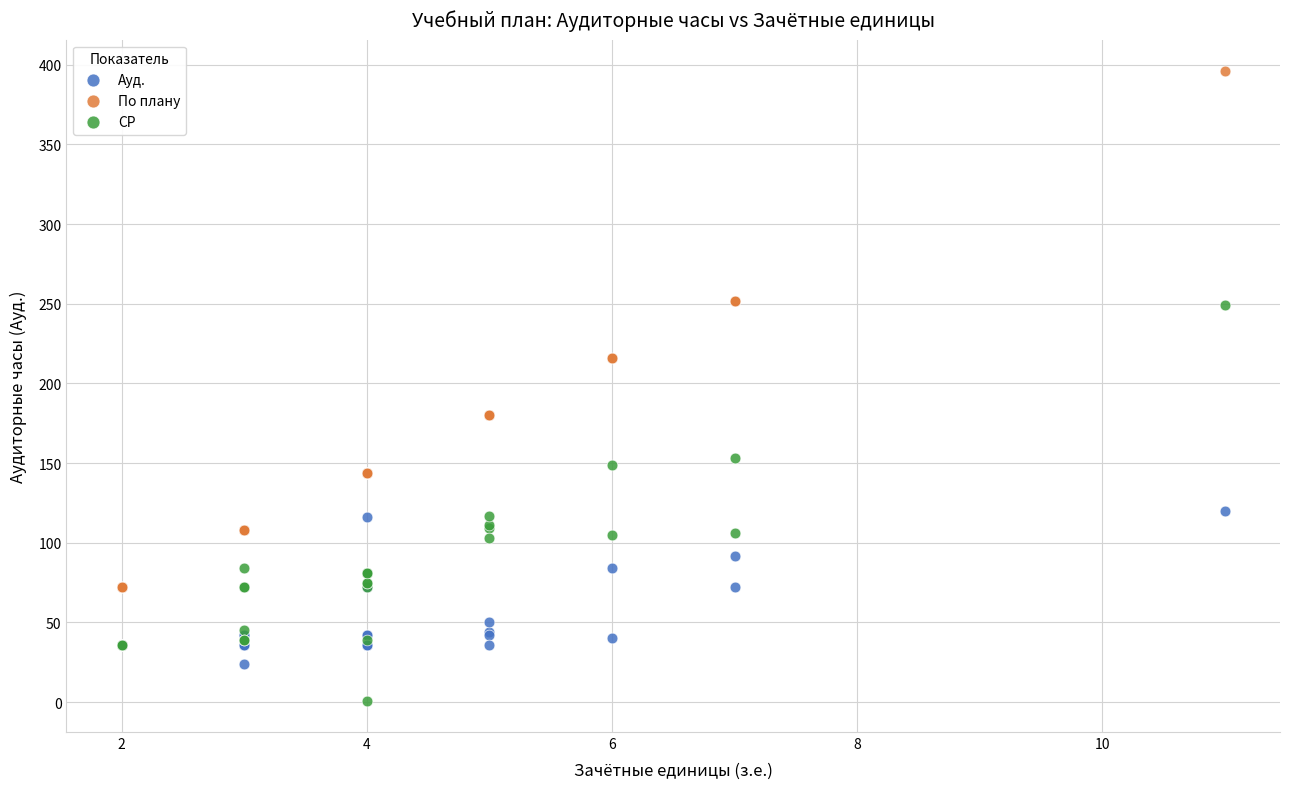

Which series contains the highest Y value?

По плану